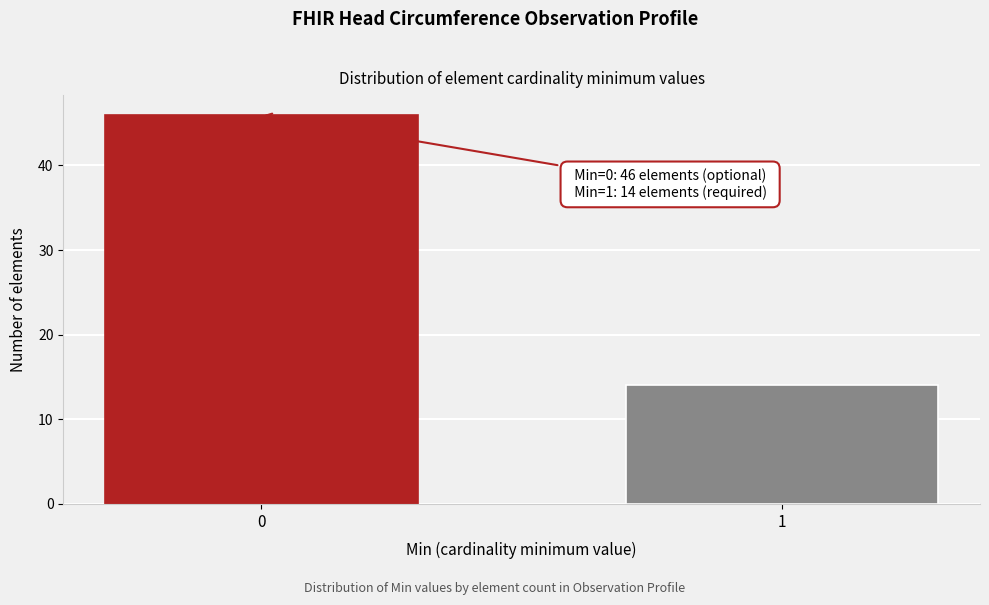

Reading left to right, what are all the values shown in this chart?

46	14